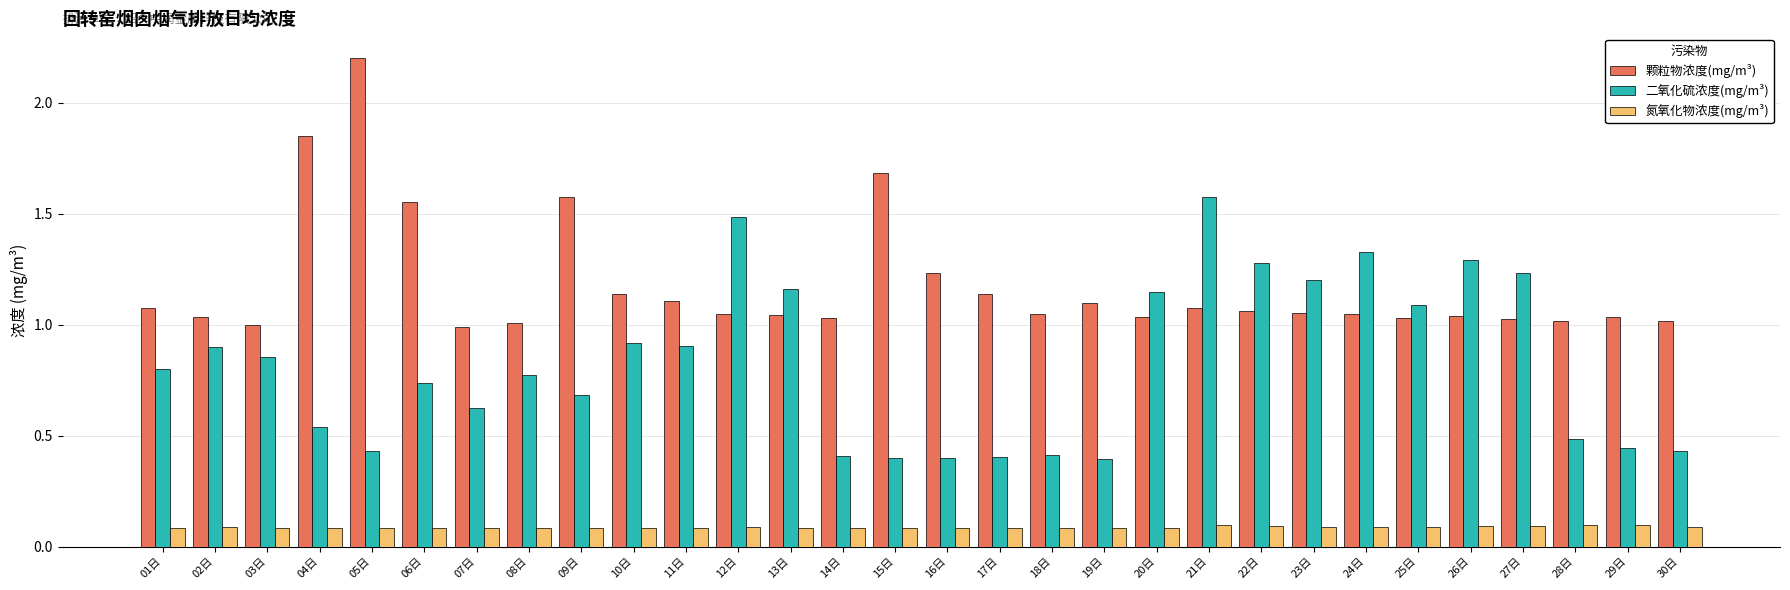

How many bars are there in each group?

3